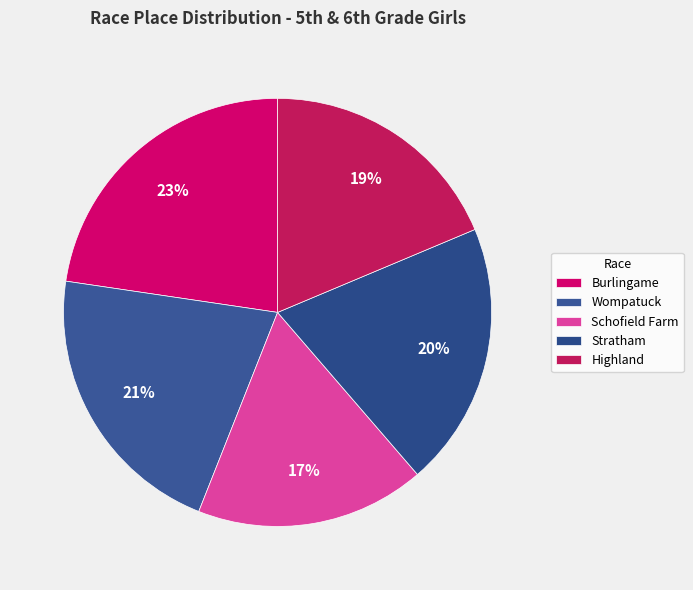

To the nearest percent, what portion does Highland represent?

19%